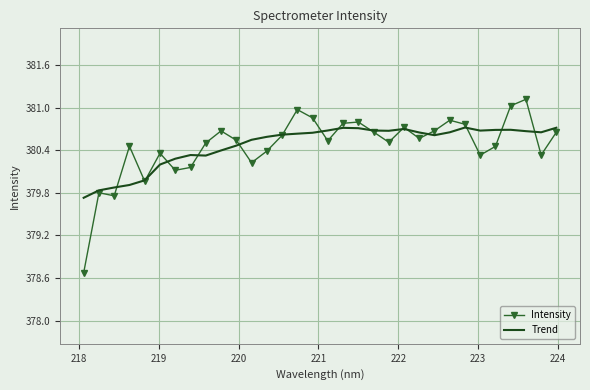

What is the smallest value displayed?

378.7